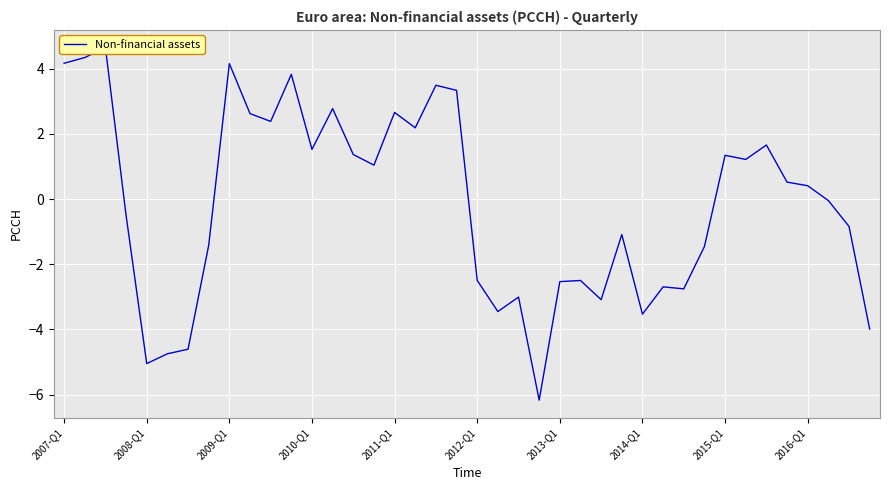

What is the value of the 9th point from the left?

4.2